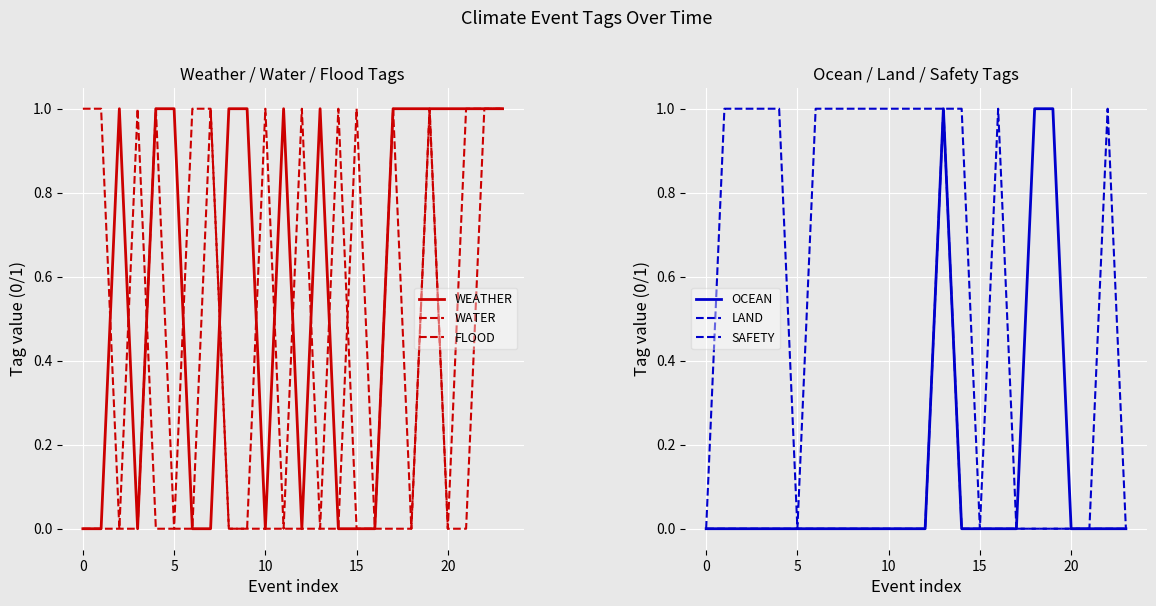

Where is the first local maximum for LAND?

13